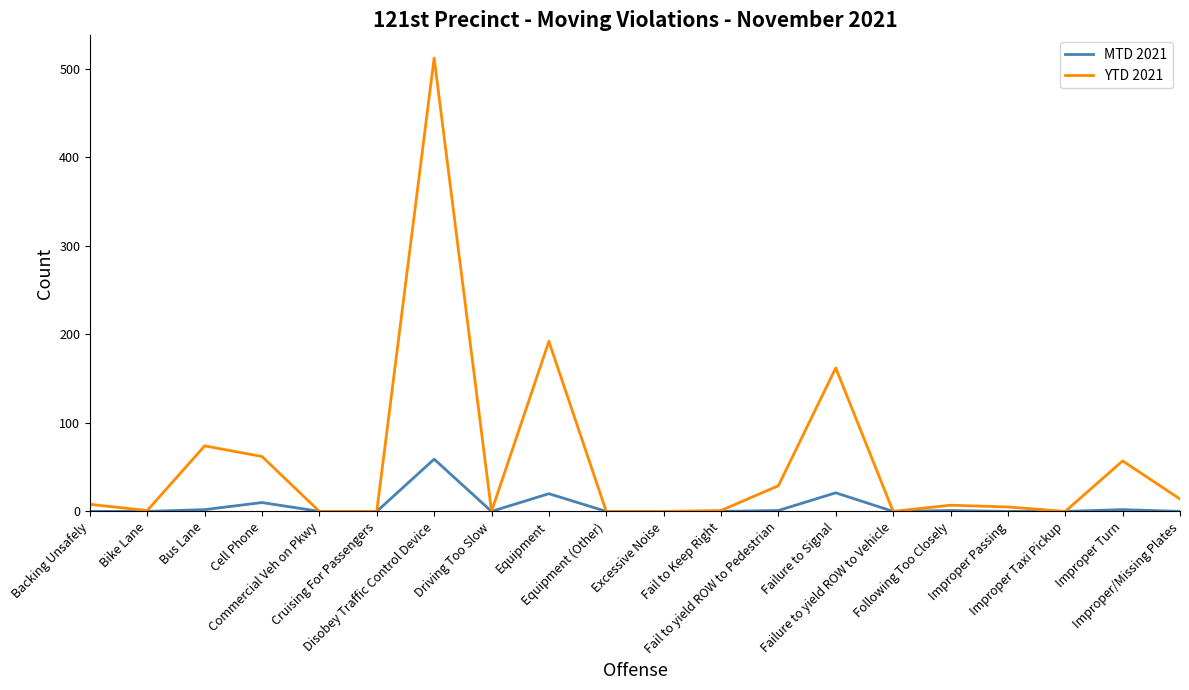

List the series in order of their peak value, lowest first.

MTD 2021, YTD 2021